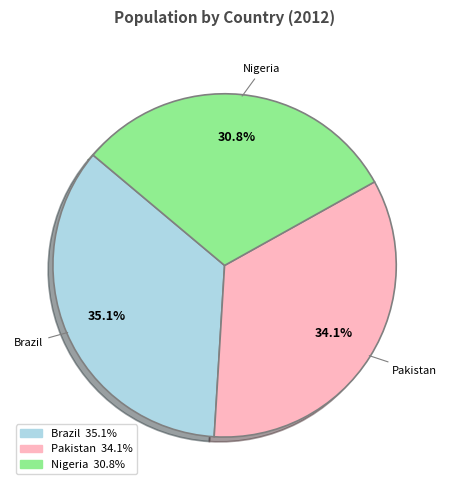

Which slice is the largest?

Brazil